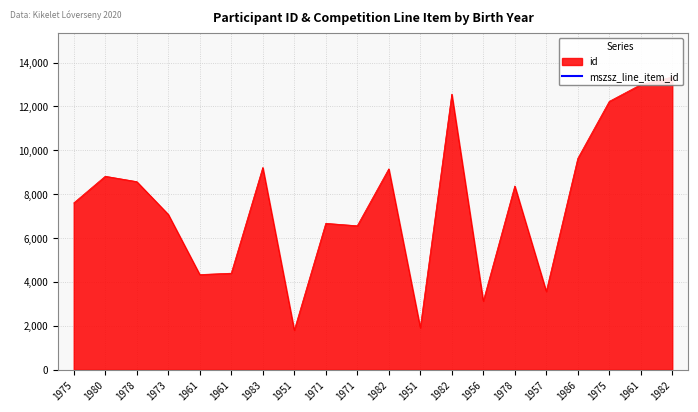

The value at 1961 is 4338. True or false?

True